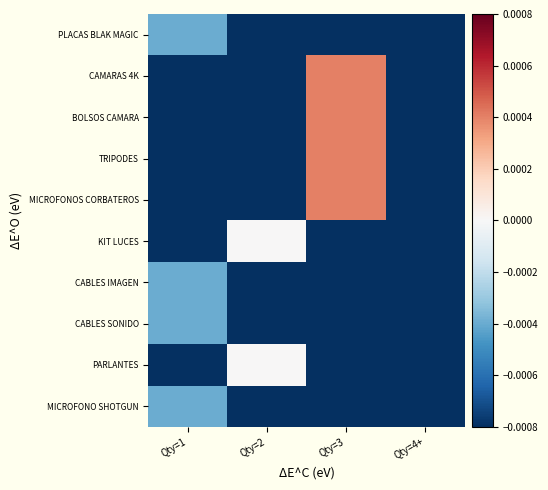

At which category does the chart reach its peak across all series?

Qty=3